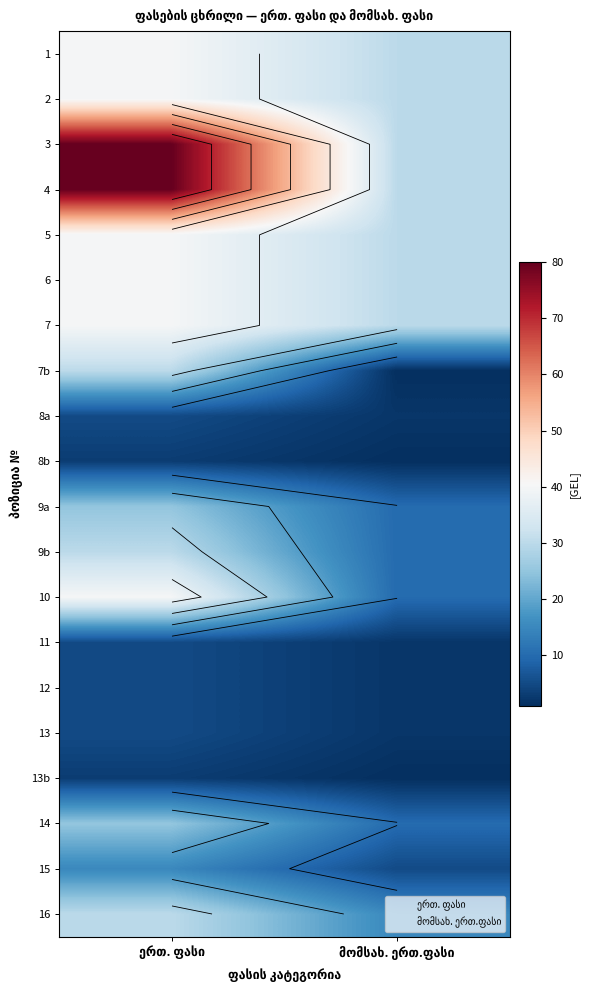

Count the number of data series in this chart.

20